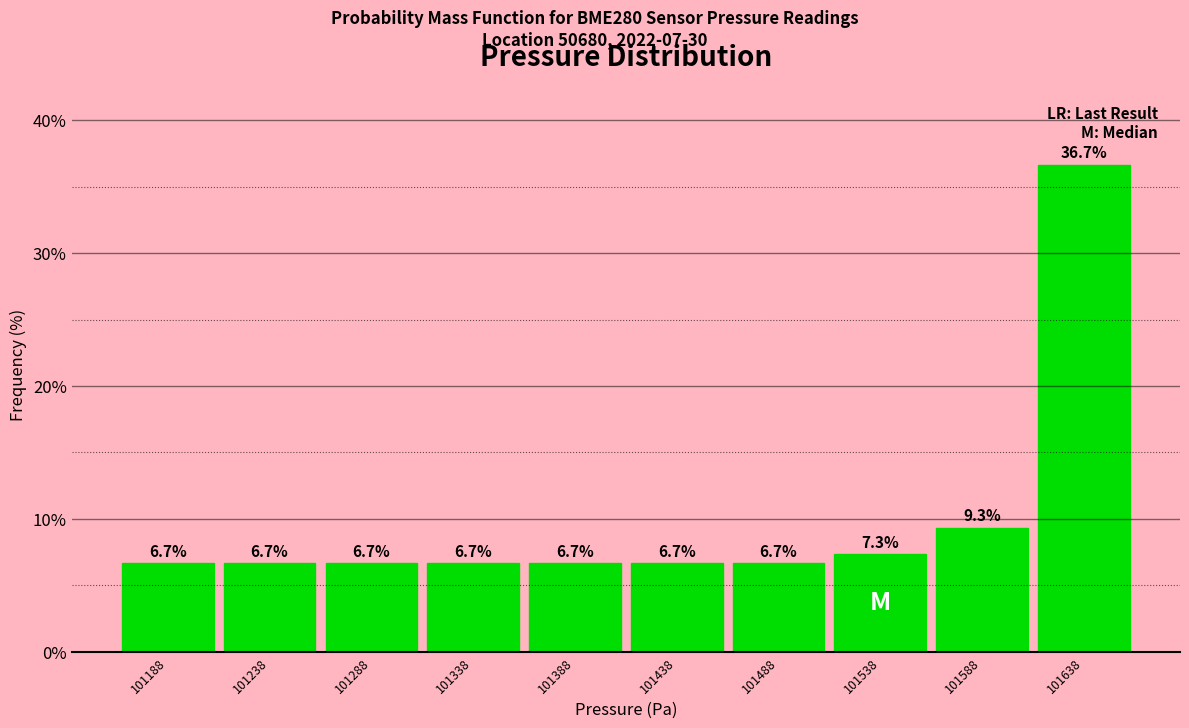

Reading left to right, transcribe this chart: for each bar, give the range it covers on the x-axis and its height. The bar edges are not printed on the chart, so give them approximately, as read against the axis.

101165 to 101215: 6.7
101215 to 101265: 6.7
101265 to 101315: 6.7
101315 to 101365: 6.7
101365 to 101415: 6.7
101415 to 101465: 6.7
101465 to 101515: 6.7
101515 to 101565: 7.3
101565 to 101615: 9.3
101615 to 101665: 36.7